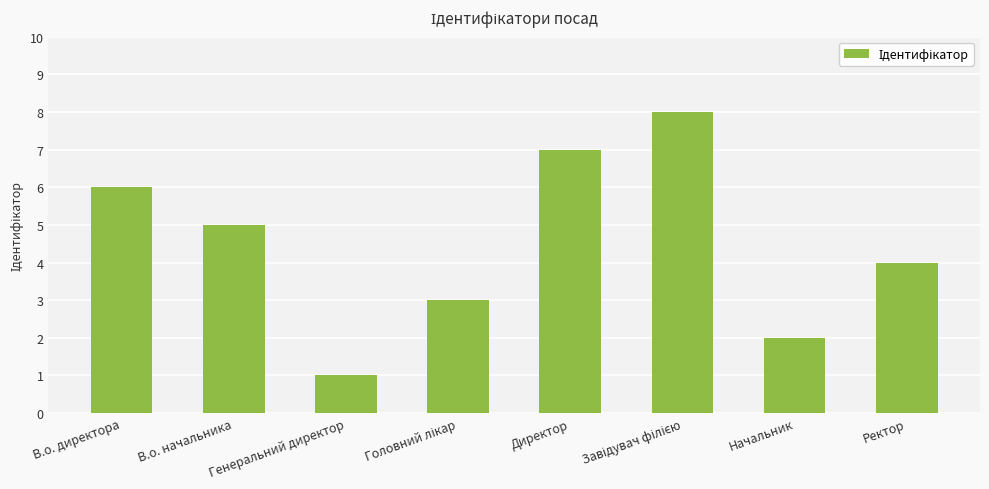

Which has a higher value, В.о. начальника or Директор?

Директор